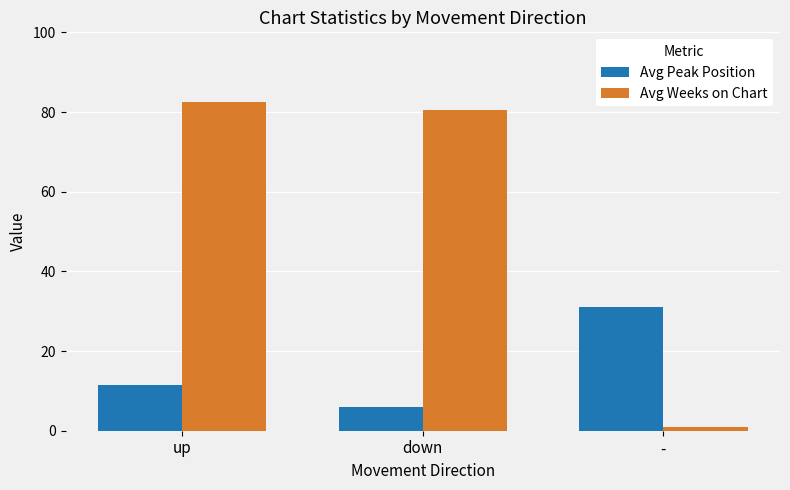

What is the value of the Avg Peak Position bar at the 2nd from the left?

5.9